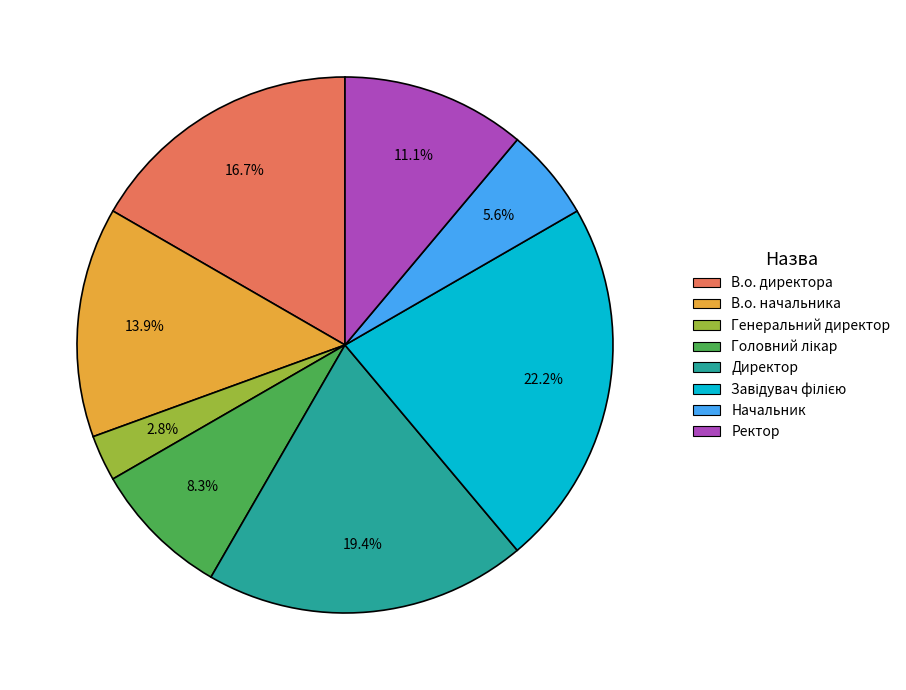

How many segments does this pie chart have?

8